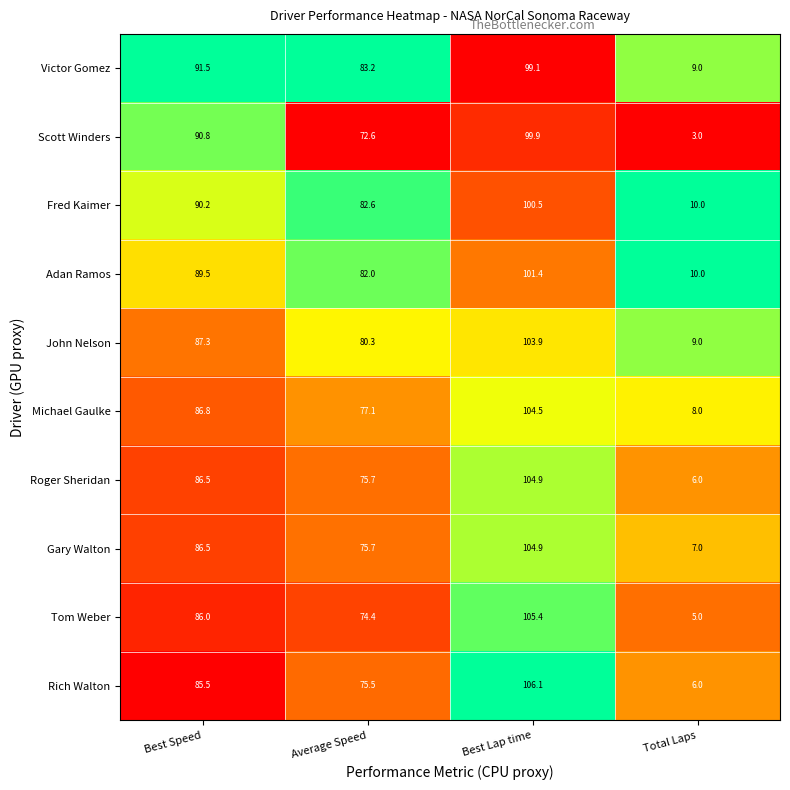

What is the sum of all Roger Sheridan values?

273.1